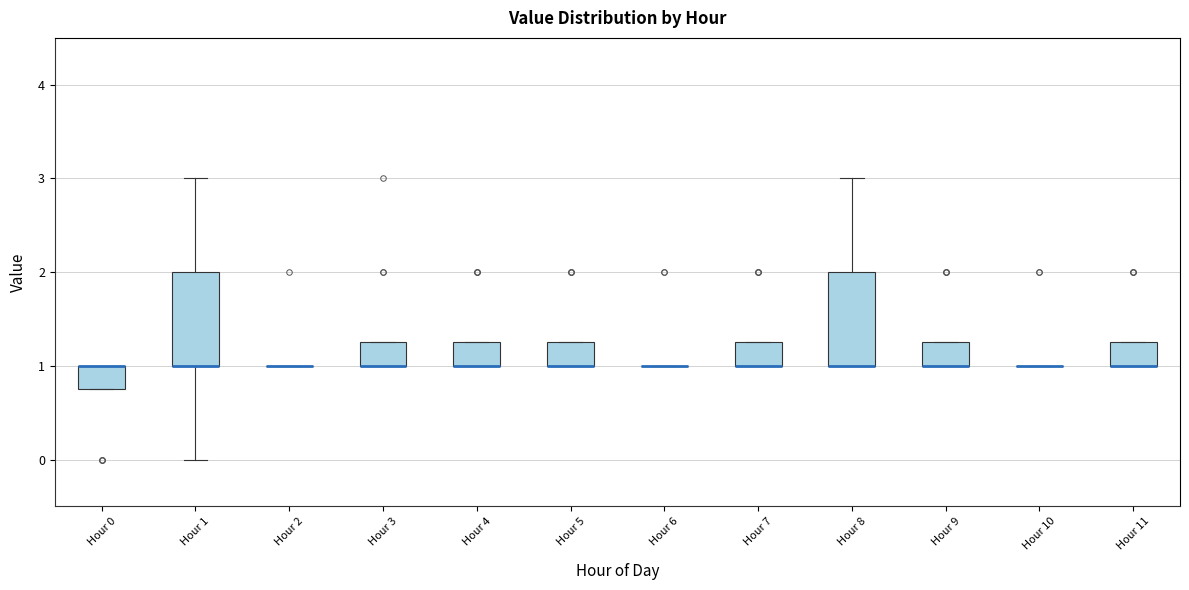

Reading left to right, read every box against the y-axis: the position of its median line, the range the box covers, and the ends of its whiskers. The values are not printed on the chart, so give them approximately, as read against the axis.

Hour 0: median 1.0 (drawn on the box's upper edge), box 0.8 to 1.0, whiskers 0.8 to 1.0
Hour 1: median 1.0 (drawn on the box's lower edge), box 1.0 to 2.0, whiskers 0.0 to 3.0
Hour 2: box collapsed to a line at 1.0, whiskers 1.0 to 1.0
Hour 3: median 1.0 (drawn on the box's lower edge), box 1.0 to 1.3, whiskers 1.0 to 1.3
Hour 4: median 1.0 (drawn on the box's lower edge), box 1.0 to 1.3, whiskers 1.0 to 1.3
Hour 5: median 1.0 (drawn on the box's lower edge), box 1.0 to 1.3, whiskers 1.0 to 1.3
Hour 6: box collapsed to a line at 1.0, whiskers 1.0 to 1.0
Hour 7: median 1.0 (drawn on the box's lower edge), box 1.0 to 1.3, whiskers 1.0 to 1.3
Hour 8: median 1.0 (drawn on the box's lower edge), box 1.0 to 2.0, whiskers 1.0 to 3.0
Hour 9: median 1.0 (drawn on the box's lower edge), box 1.0 to 1.3, whiskers 1.0 to 1.3
Hour 10: box collapsed to a line at 1.0, whiskers 1.0 to 1.0
Hour 11: median 1.0 (drawn on the box's lower edge), box 1.0 to 1.3, whiskers 1.0 to 1.3